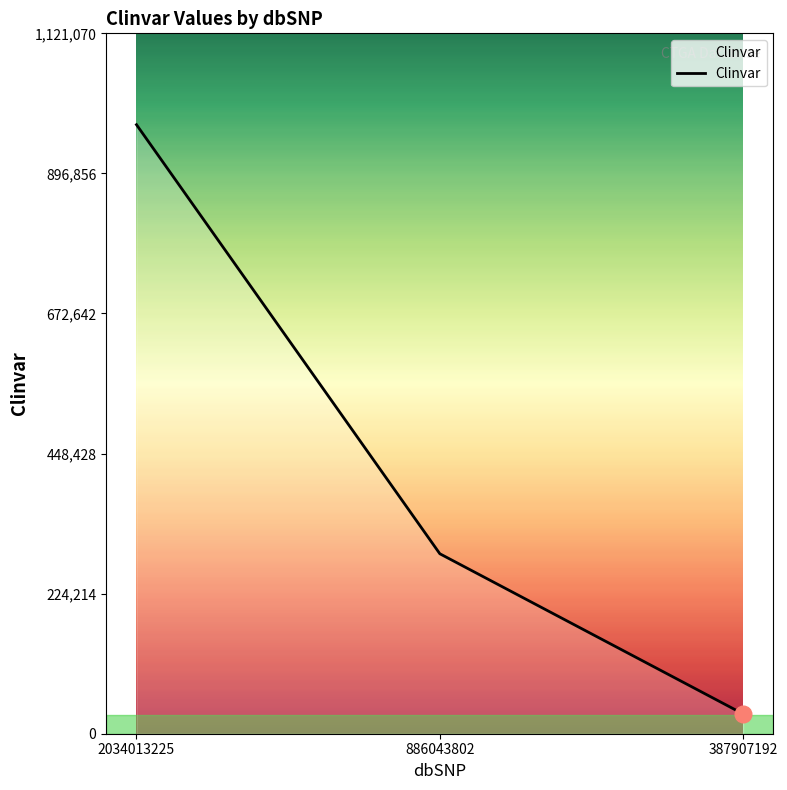

How many categories are shown in the chart?

3